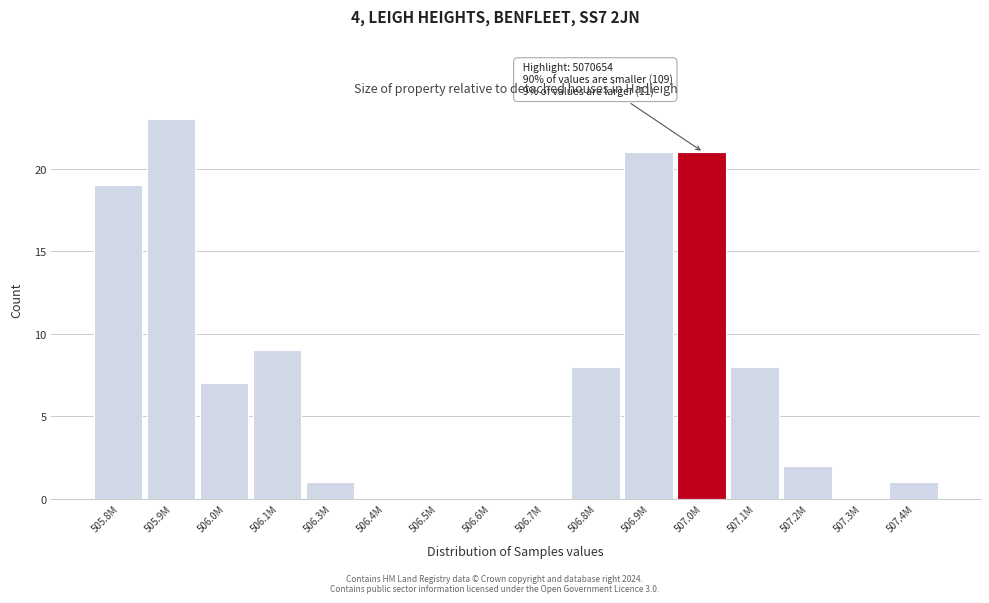

Reading right to left, transcribe all the data shown in this chart.

507.4M=1	507.3M=0	507.2M=2	507.1M=8	507.0M=21	506.9M=21	506.8M=8	506.7M=0	506.6M=0	506.5M=0	506.4M=0	506.3M=1	506.1M=9	506.0M=7	505.9M=23	505.8M=19